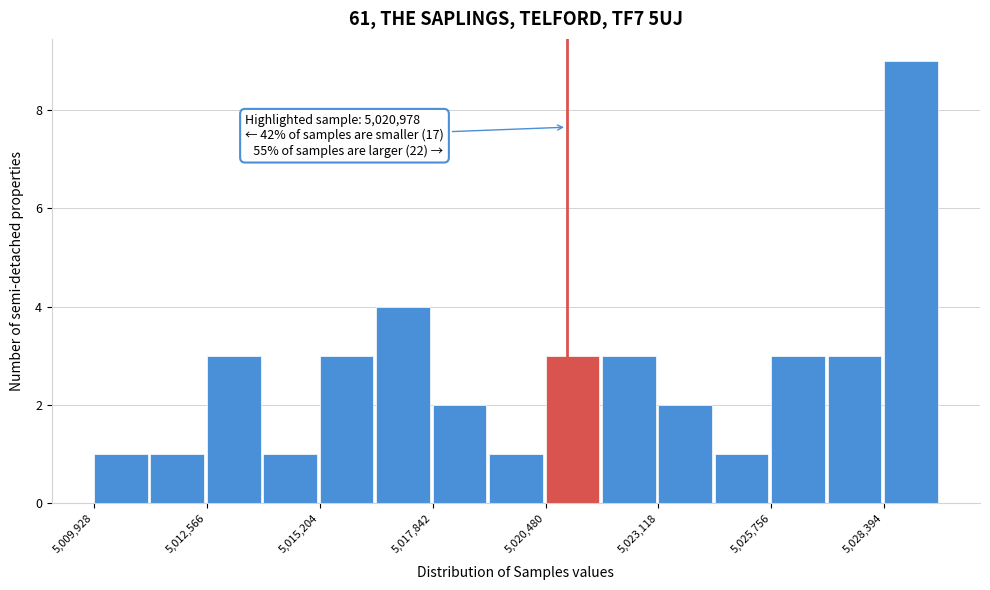

Read against the x-axis, roughly where is the centre of the tallest bar?

5029000